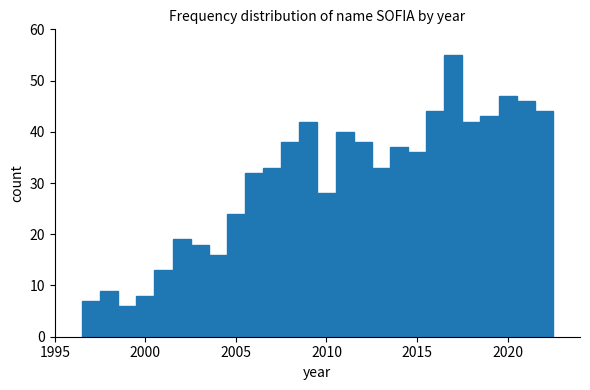

Around what value on the x-axis is the tallest bar? Give the approximate position of its centre, as read against the axis.

2017.0